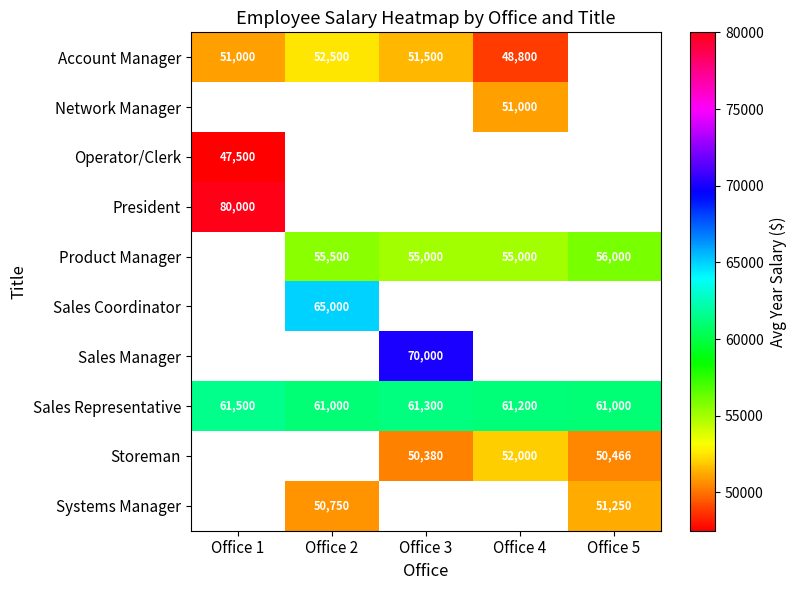

What is the greatest value displayed?

80000.0